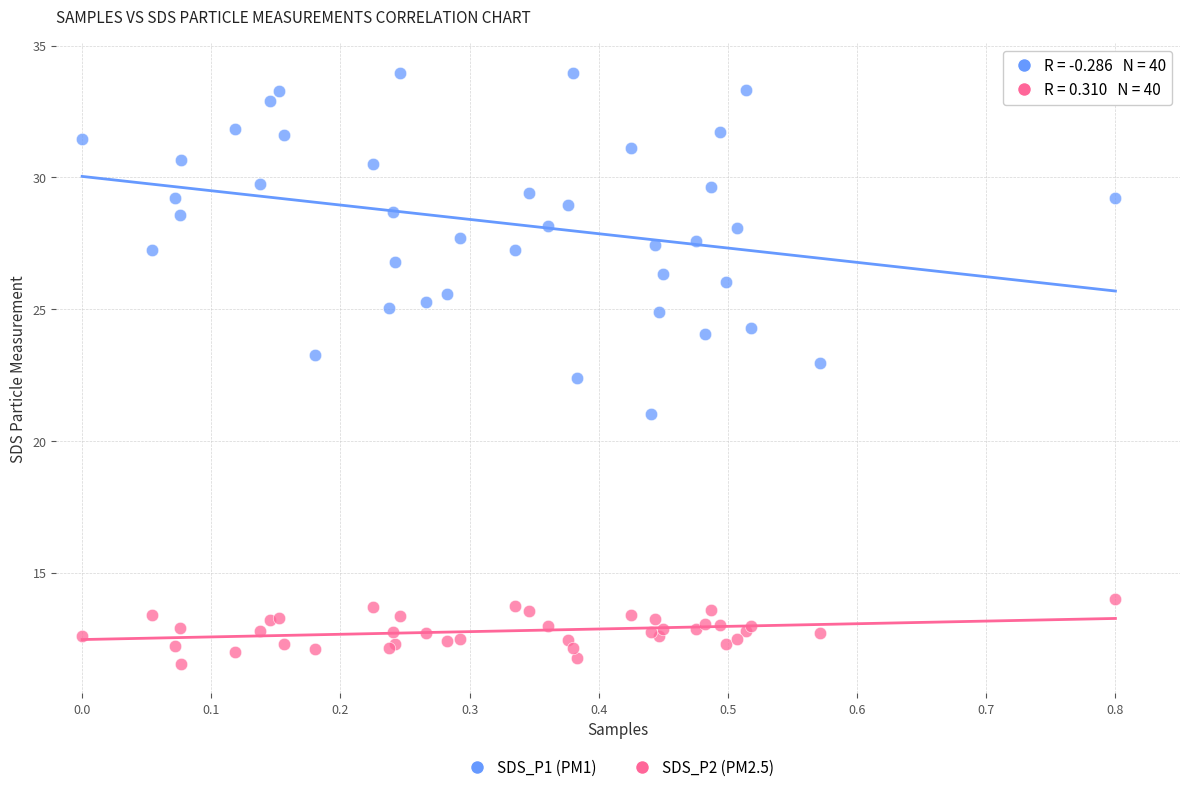

Which series has the widest spread of Y values?

SDS_P1 (PM1)